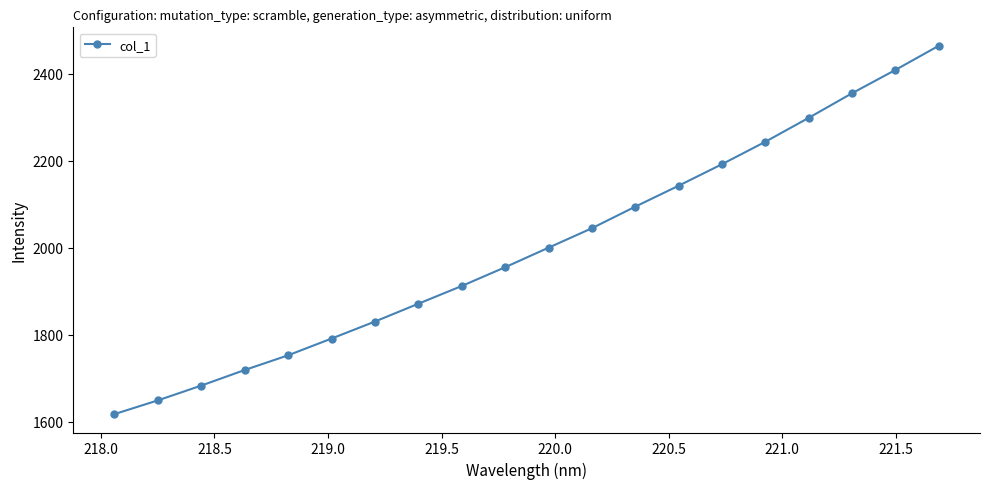

What is the value of the 19th point from the left?

2409.1